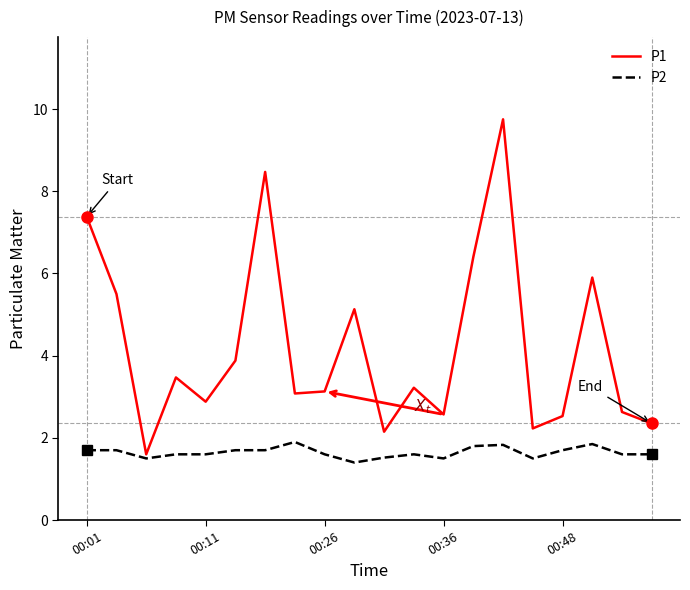

What is the smallest value displayed?

1.4